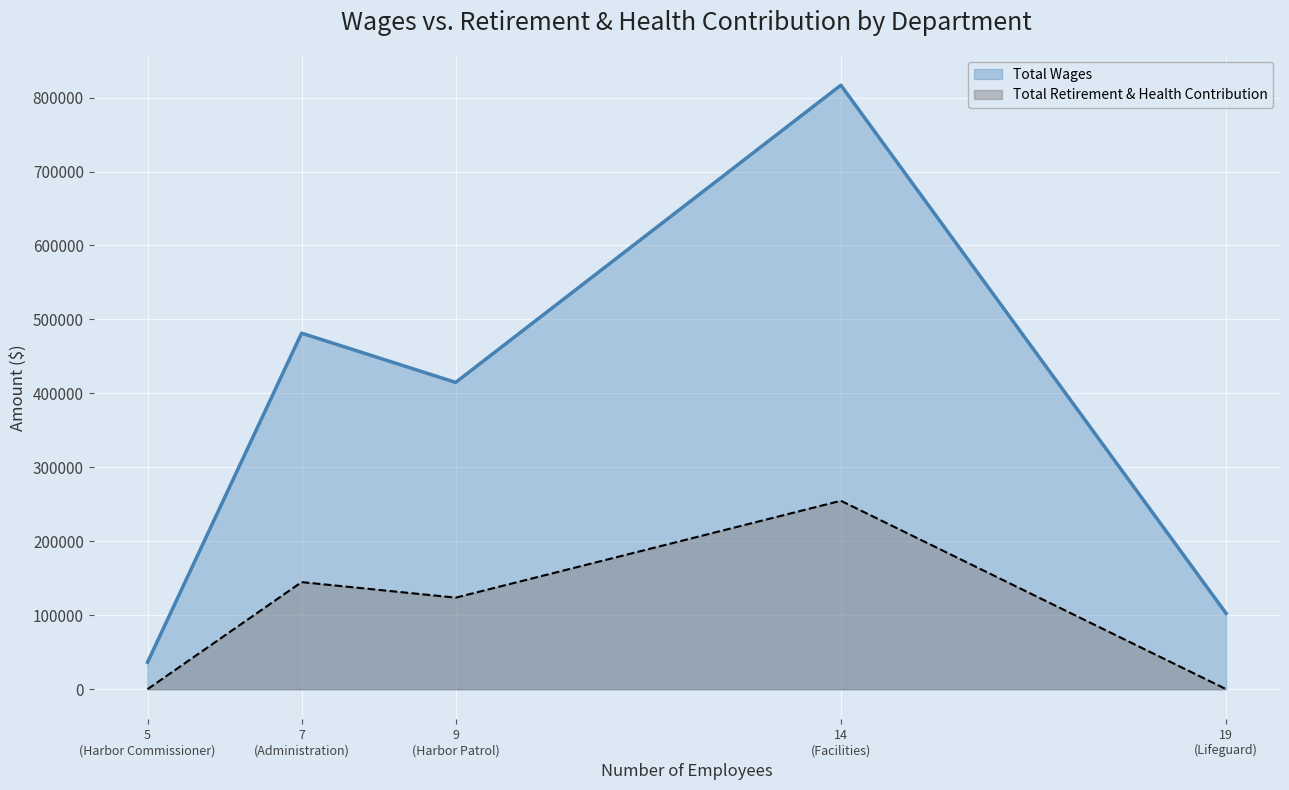

Rank the series by their maximum value, from lowest to highest.

Total Retirement & Health Contribution, Total Wages